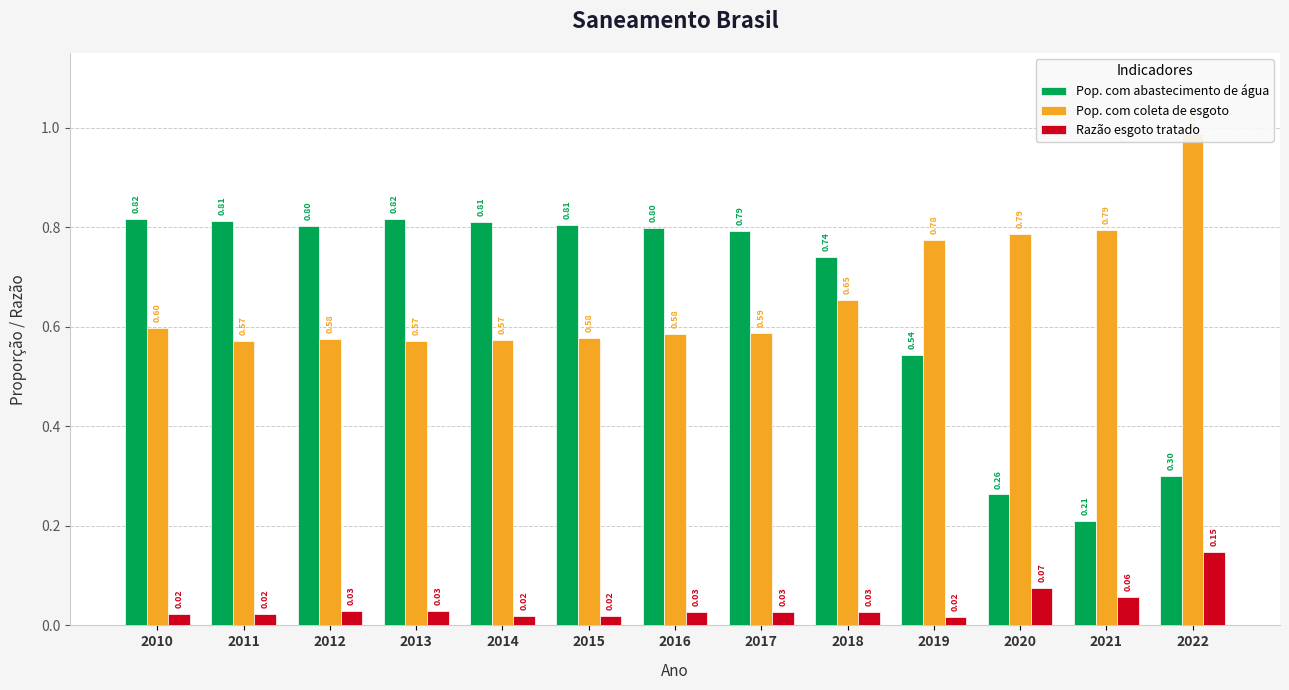

What is the value of the Razão esgoto tratado bar at the 12th from the left?

0.1